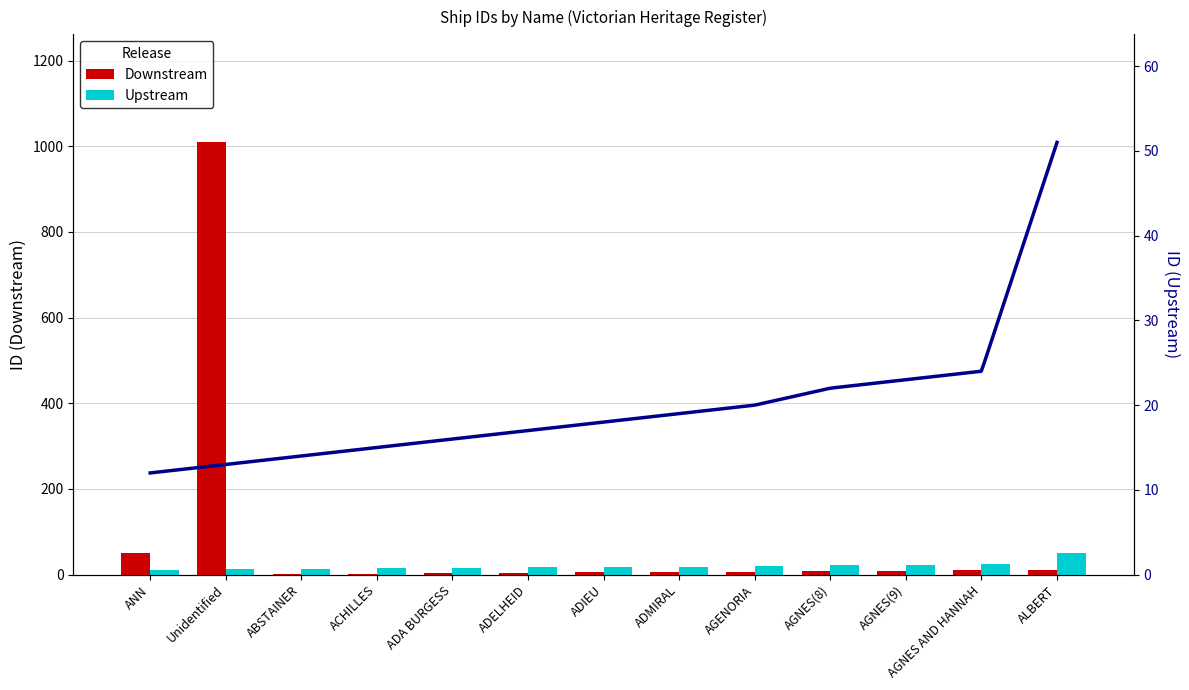

What is the sum of all Downstream values?

1126